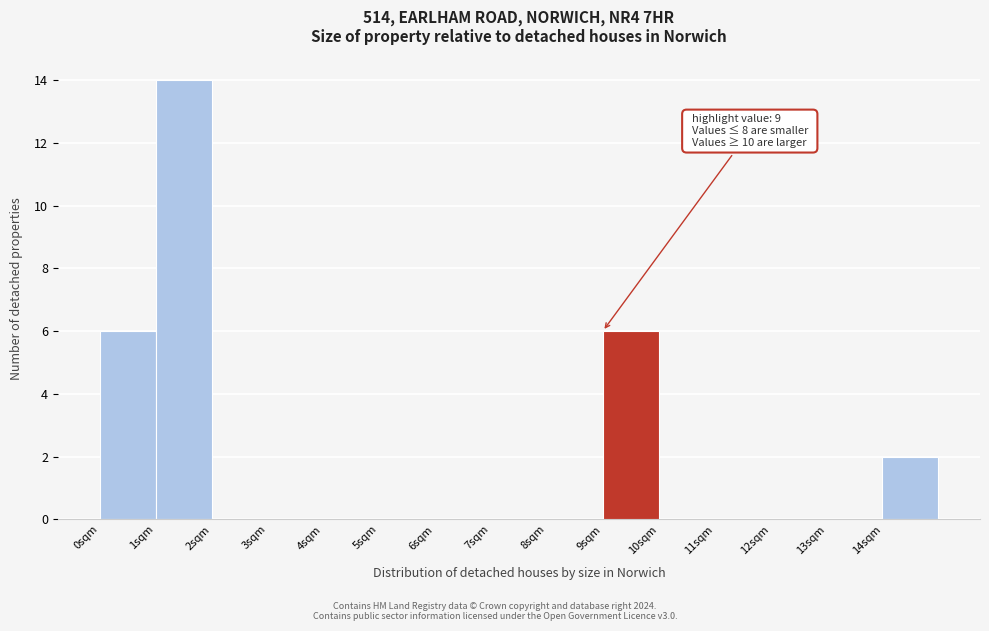

Which range on the x-axis has the tallest bar?

1 to 2